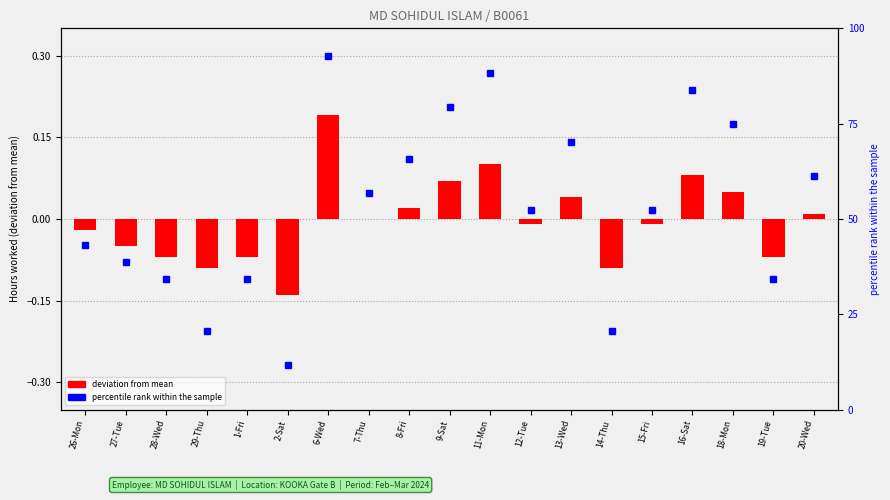

True or false: the data shows -0.2 at 29-Thu.

False